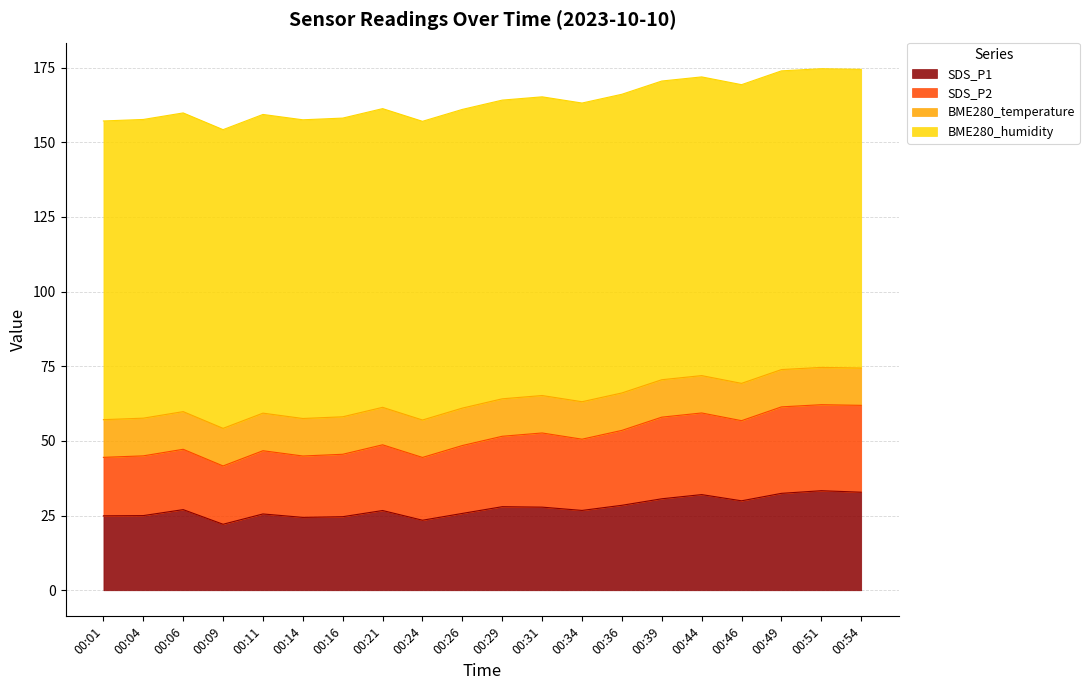

The SDS_P1 series shows 28.0 at 00:29. True or false?

True